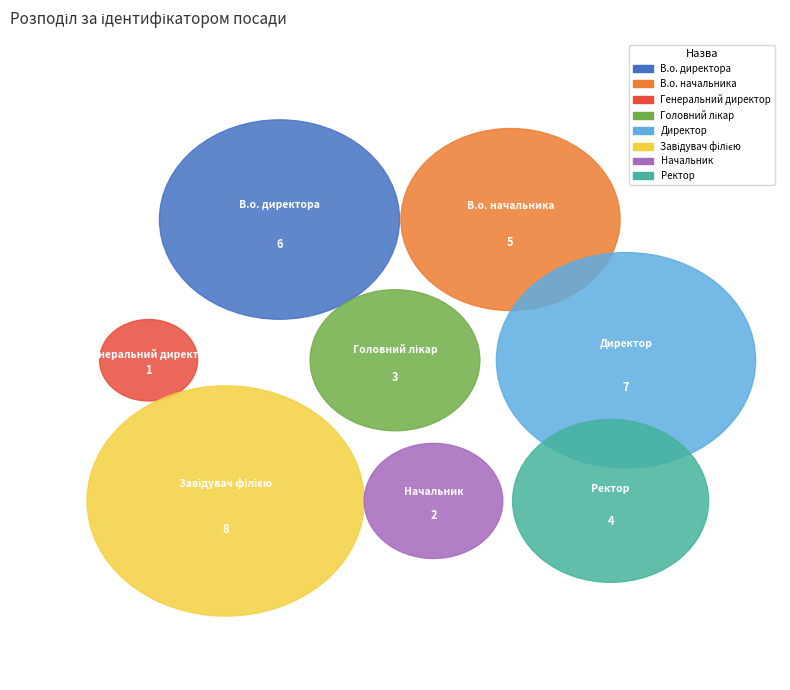

Is it true that В.о. директора is 17% of the pie?

True